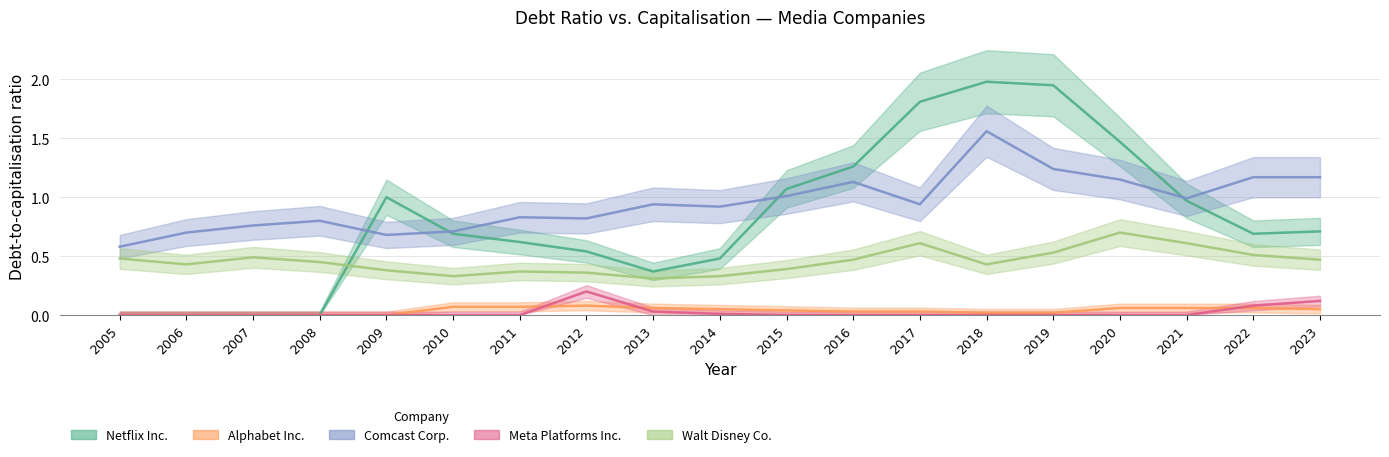

Does the chart have visible grid lines?

Yes